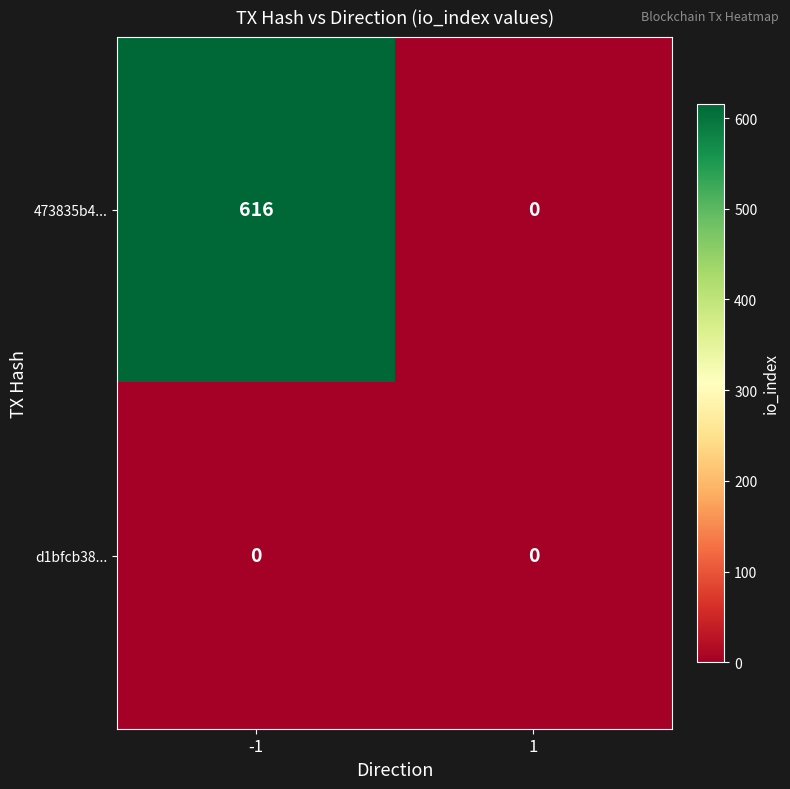

Which series has the largest total across all categories?

473835b4...